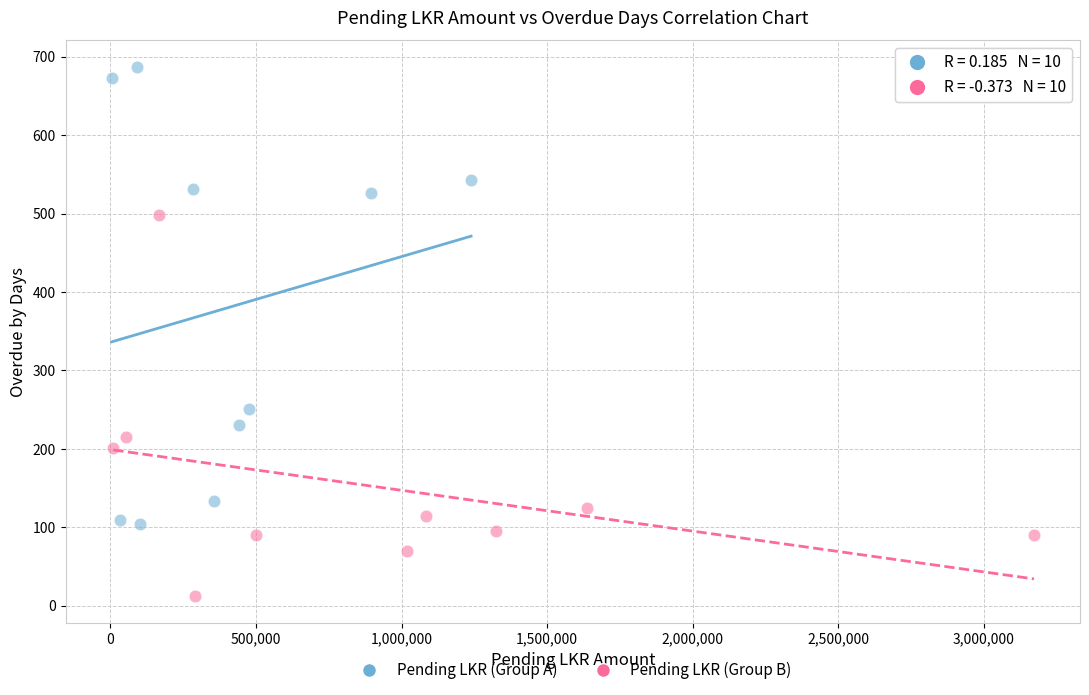

What are all the series names shown in the legend?

Pending LKR (Group A), Pending LKR (Group B)